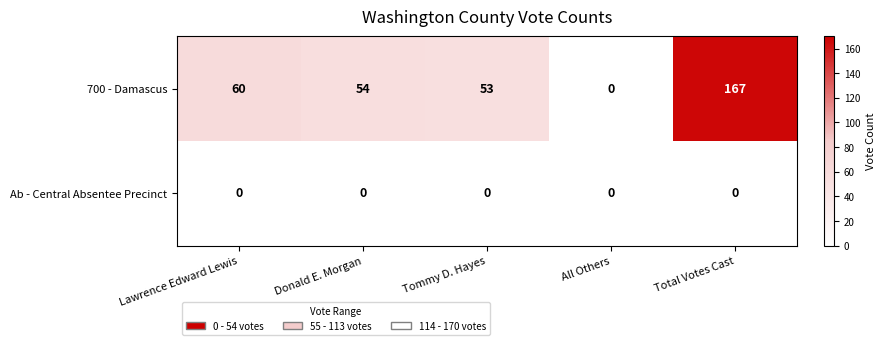

Reading left to right, extract all data points from this chart.

700 - Damascus: Lawrence Edward Lewis=60	Donald E. Morgan=54	Tommy D. Hayes=53	All Others=0	Total Votes Cast=167
Ab - Central Absentee Precinct: Lawrence Edward Lewis=0	Donald E. Morgan=0	Tommy D. Hayes=0	All Others=0	Total Votes Cast=0